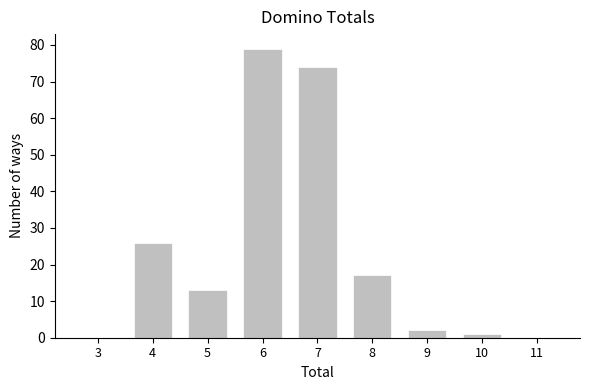

Reading left to right, transcribe all the data shown in this chart.

3=0	4=26	5=13	6=79	7=74	8=17	9=2	10=1	11=0